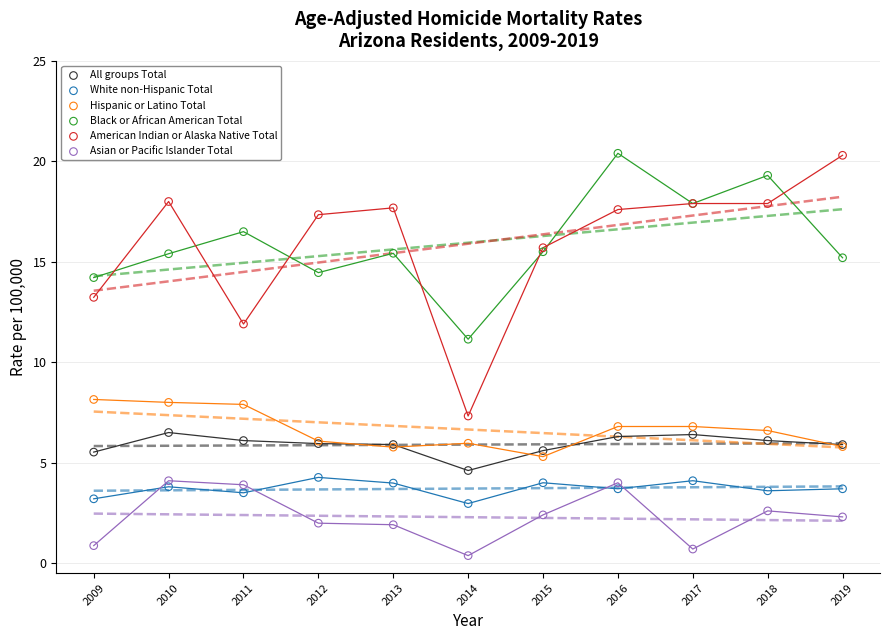

What are all the series names shown in the legend?

All groups Total, White non-Hispanic Total, Hispanic or Latino Total, Black or African American Total, American Indian or Alaska Native Total, Asian or Pacific Islander Total